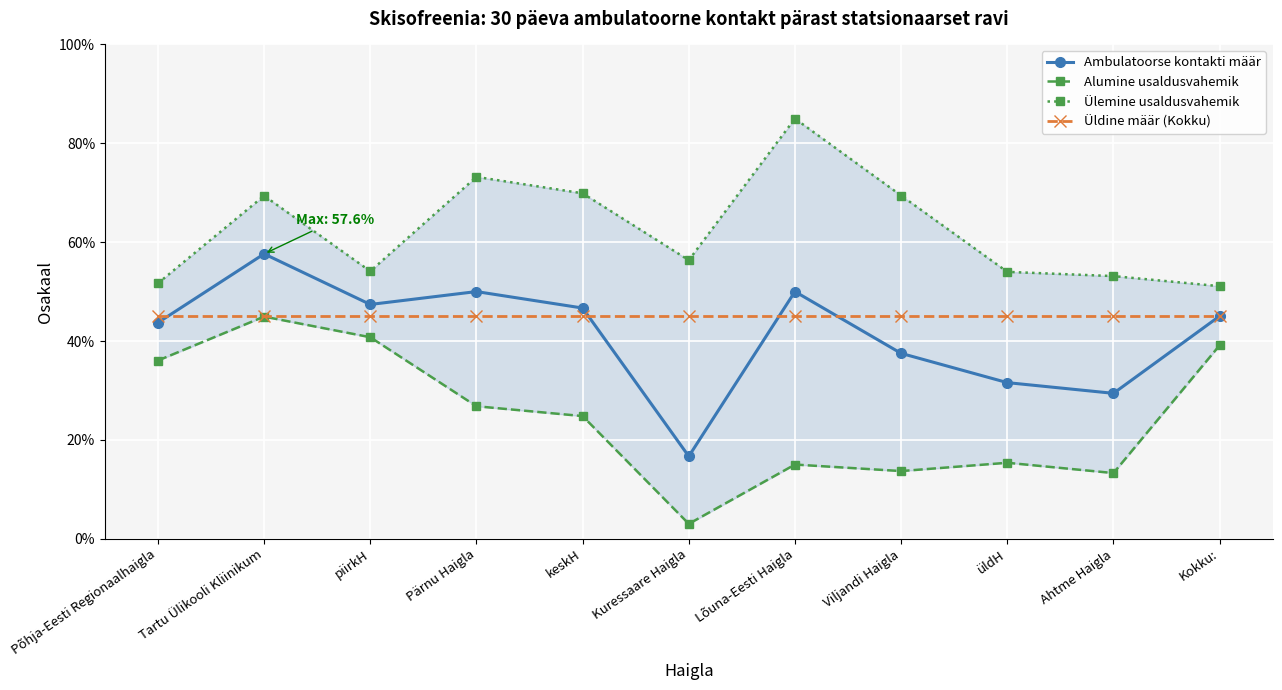

What is the label of the 8th point from the left?

Viljandi Haigla